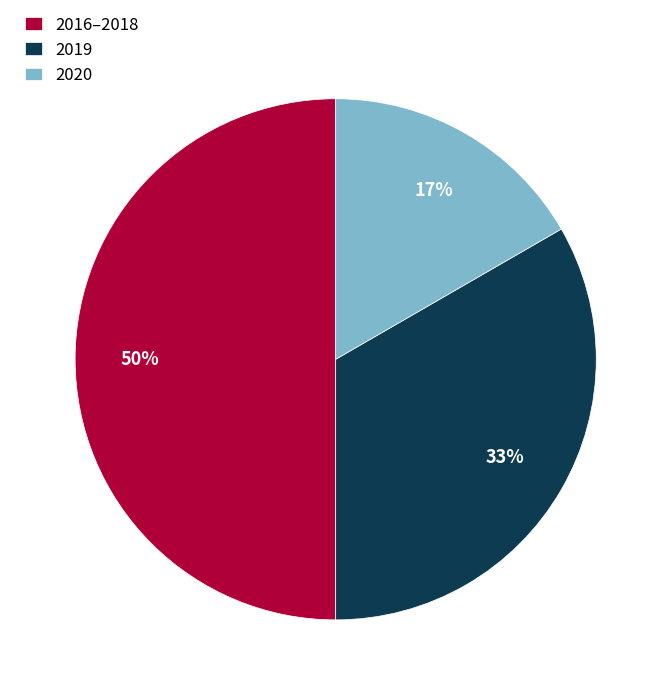

Does 2020 represent more than half of the total?

No